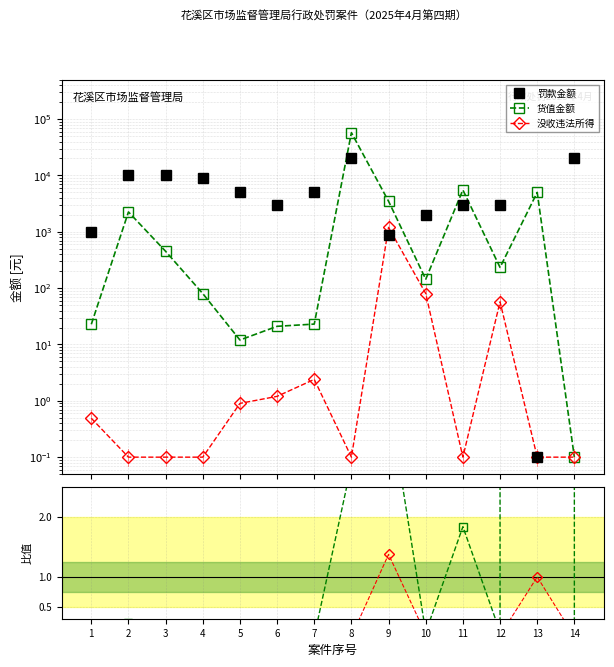

The value of 罚款金额 at 11 is 663.0. True or false?

False